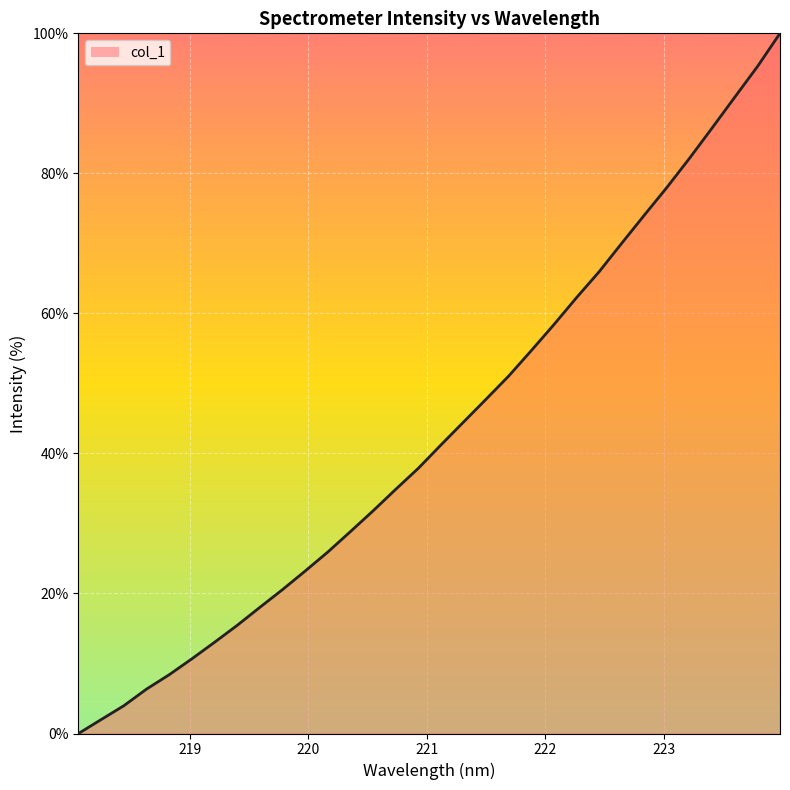

Count the number of values greater than 41.

16